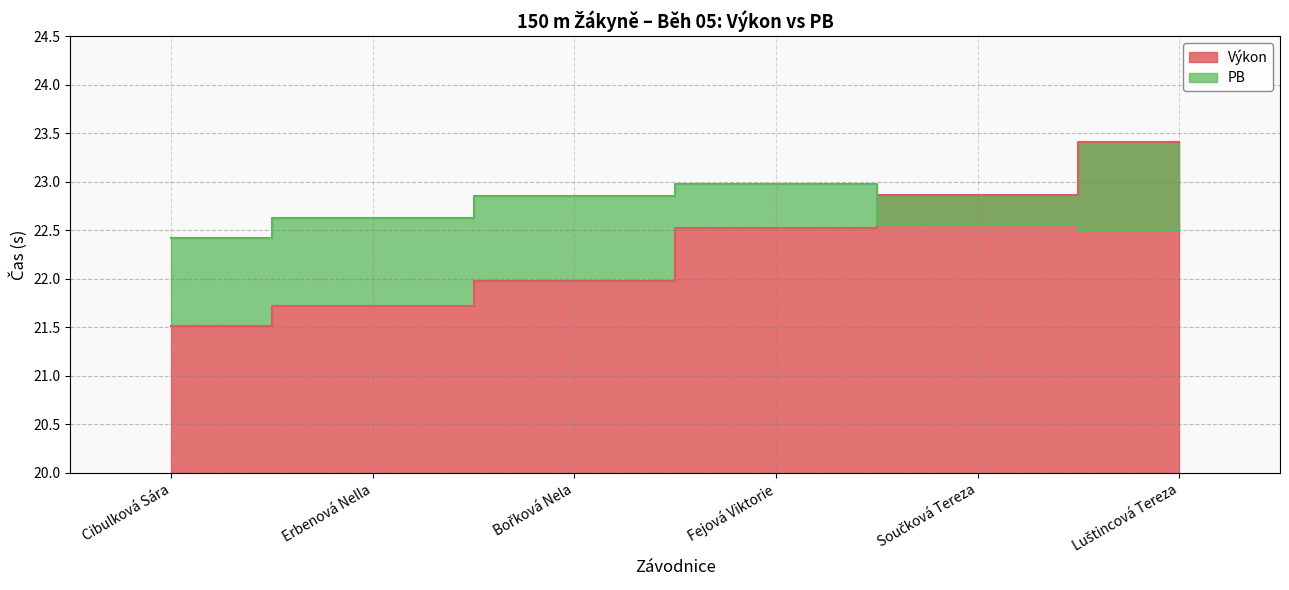

What is the value of the Výkon point at the 1st from the left?

21.5